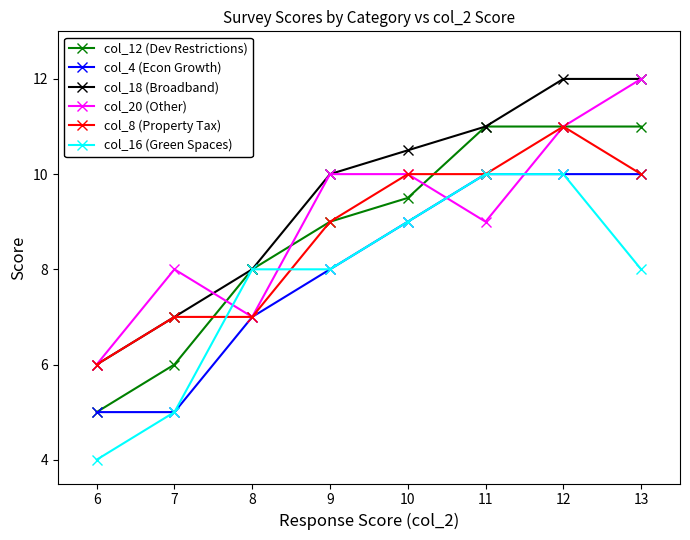

Is the value of col_18 (Broadband) at 6 greater than the value of col_20 (Other) at 11?

No